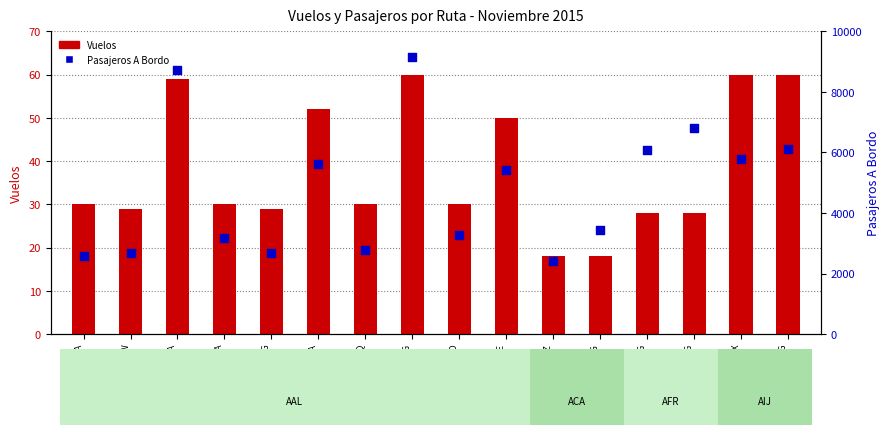

Which series has the largest Y range (max minus min)?

Pasajeros A Bordo